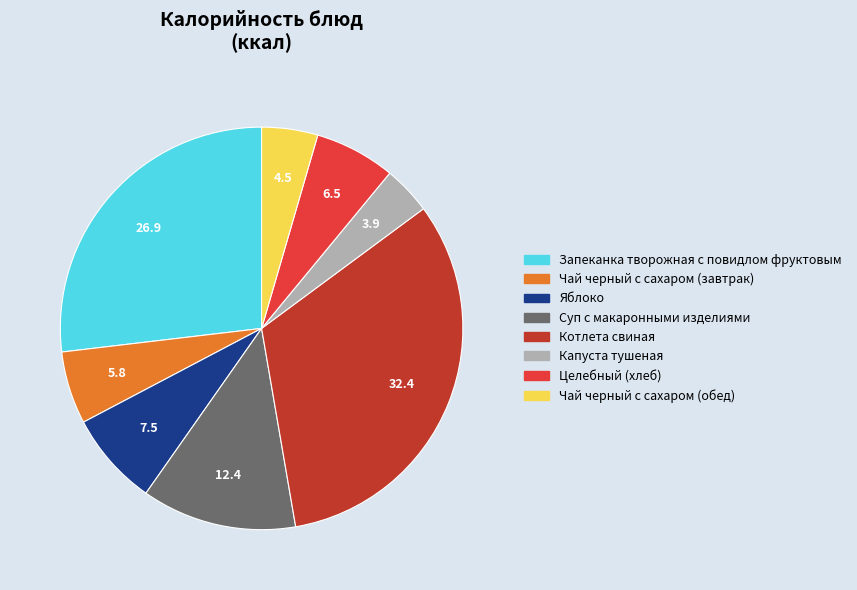

How many segments does this pie chart have?

8